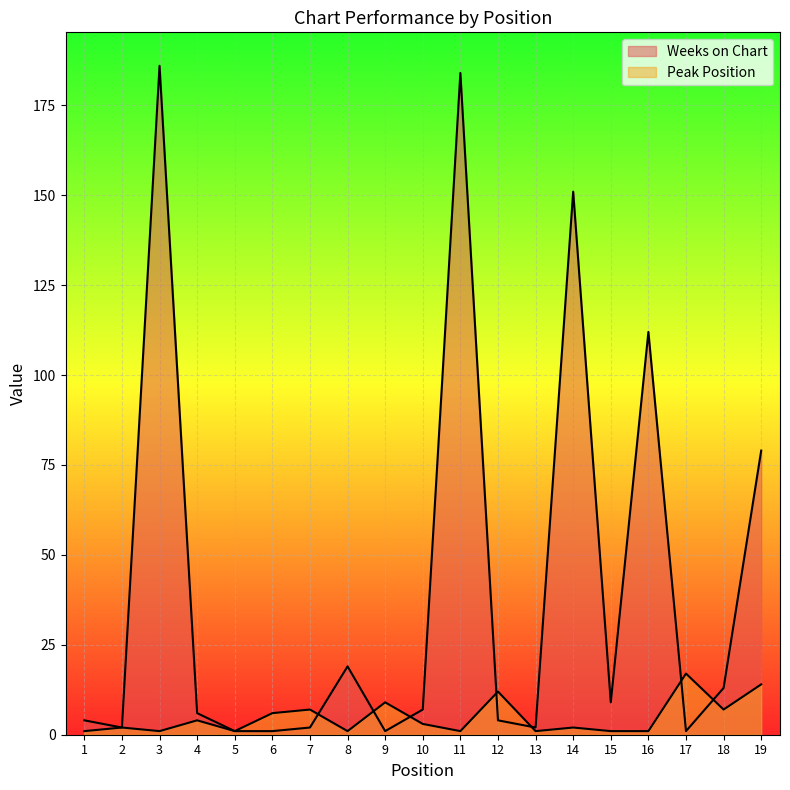

What is the value of the Peak Position point at the 13th from the left?

1